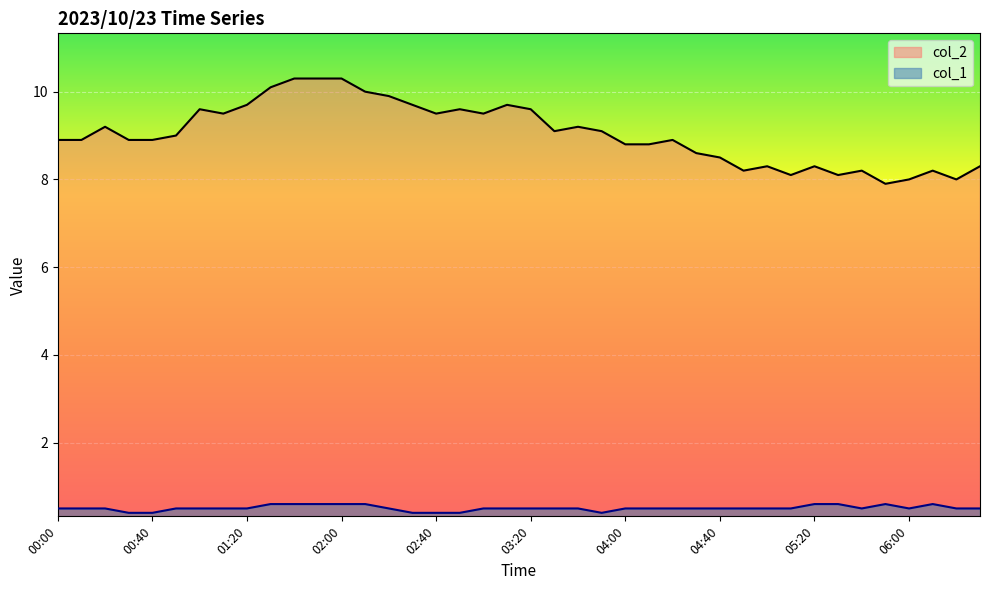

Which series has the largest total across all categories?

col_2